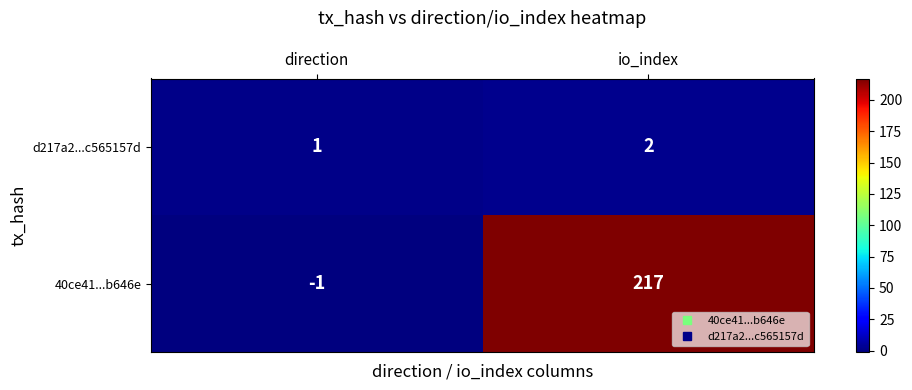

Which series has the widest spread of values?

40ce41...b646e